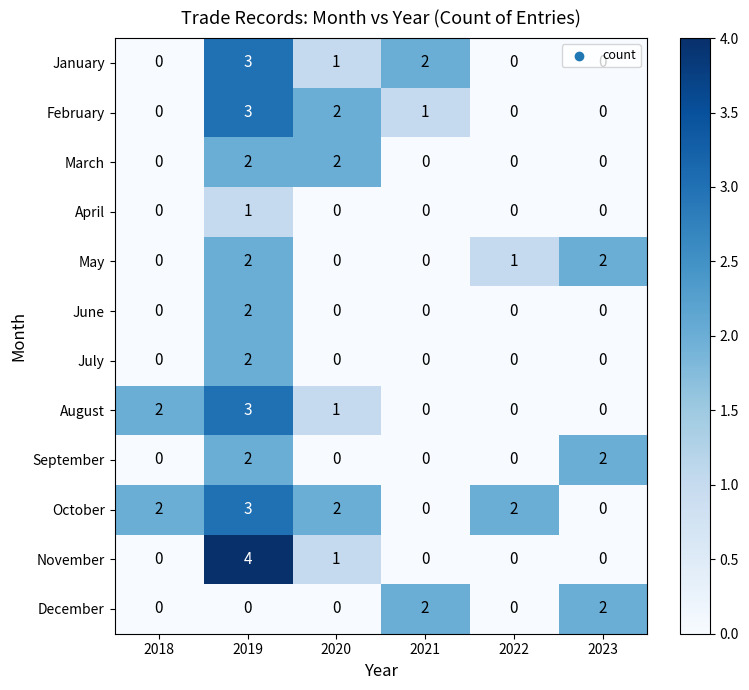

At how many categories does at least one series exceed 1?

6